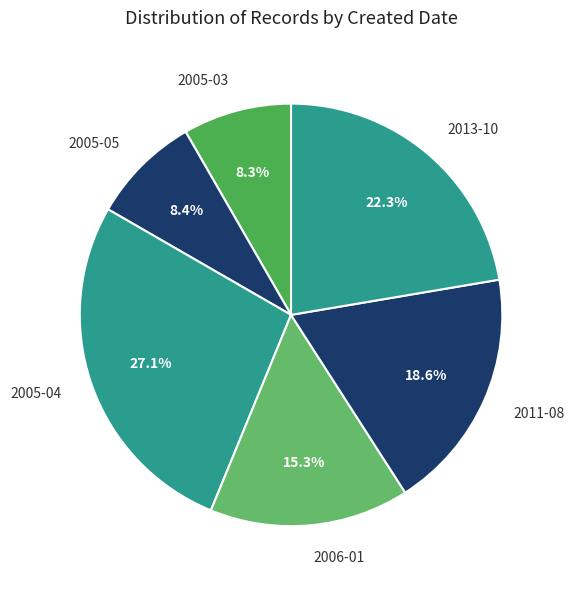

How much of the chart is everything except 2011-08?

81.4%